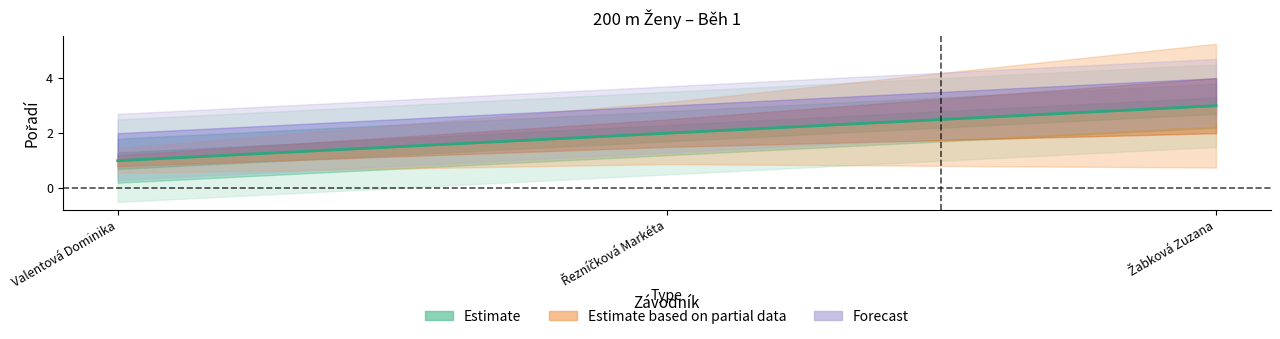

Rank the categories by value from lowest to highest.

Valentová Dominika, Řezníčková Markéta, Žabková Zuzana